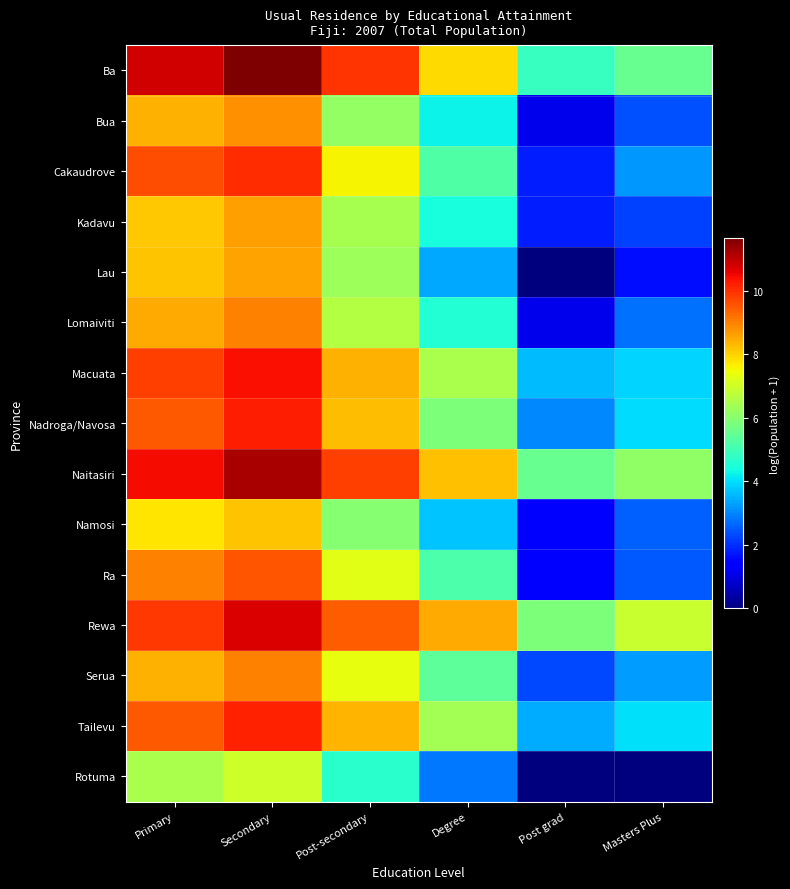

At which category does the chart reach its peak across all series?

Secondary